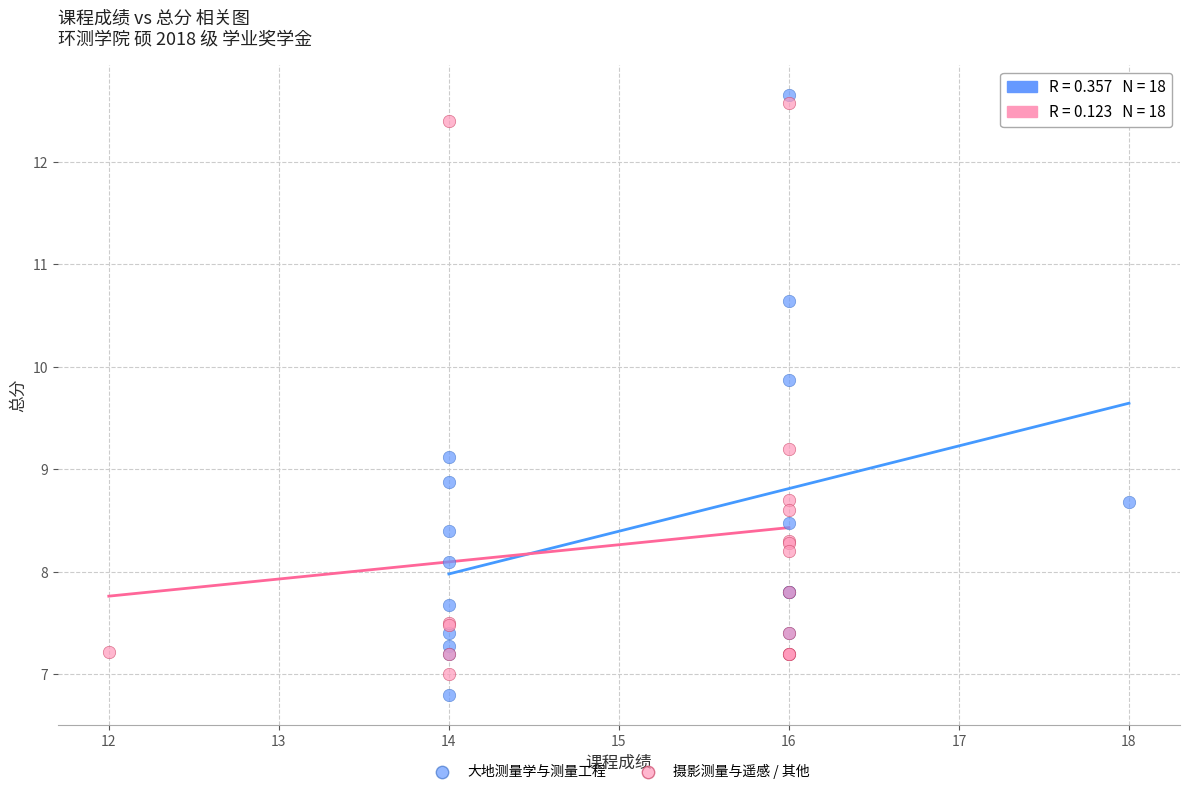

Which series has the largest Y range (max minus min)?

大地测量学与测量工程